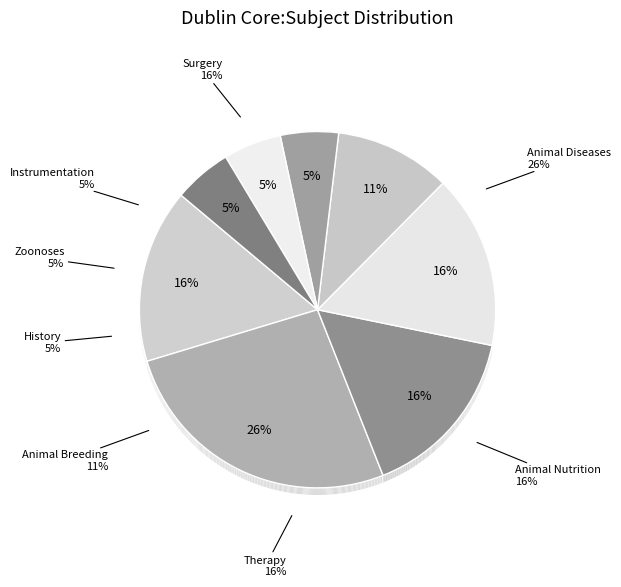

What percentage is the Instrumentation slice, to the nearest percent?

5%